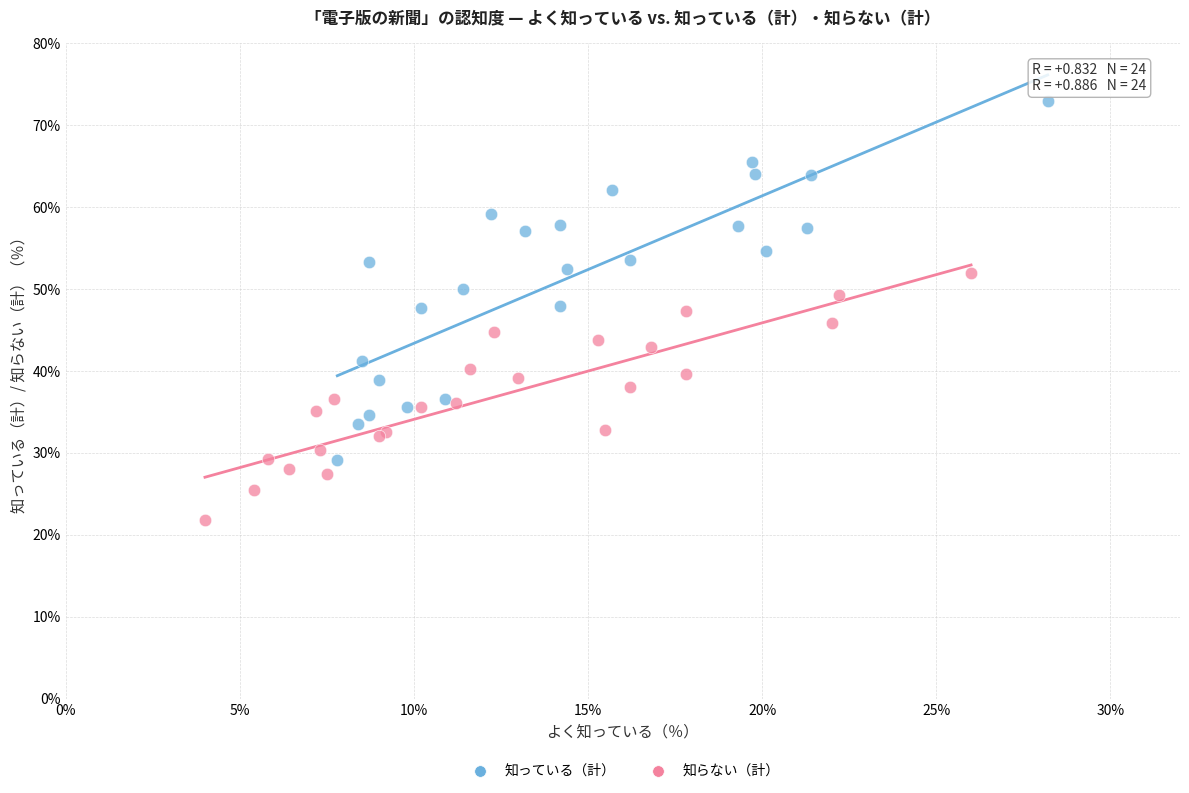

Which series reaches the maximum Y coordinate?

知っている（計）